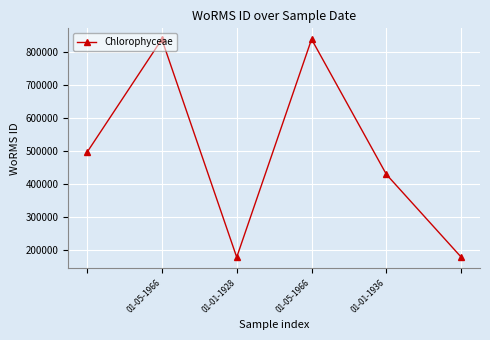

What is the maximum value shown in the chart?

837201